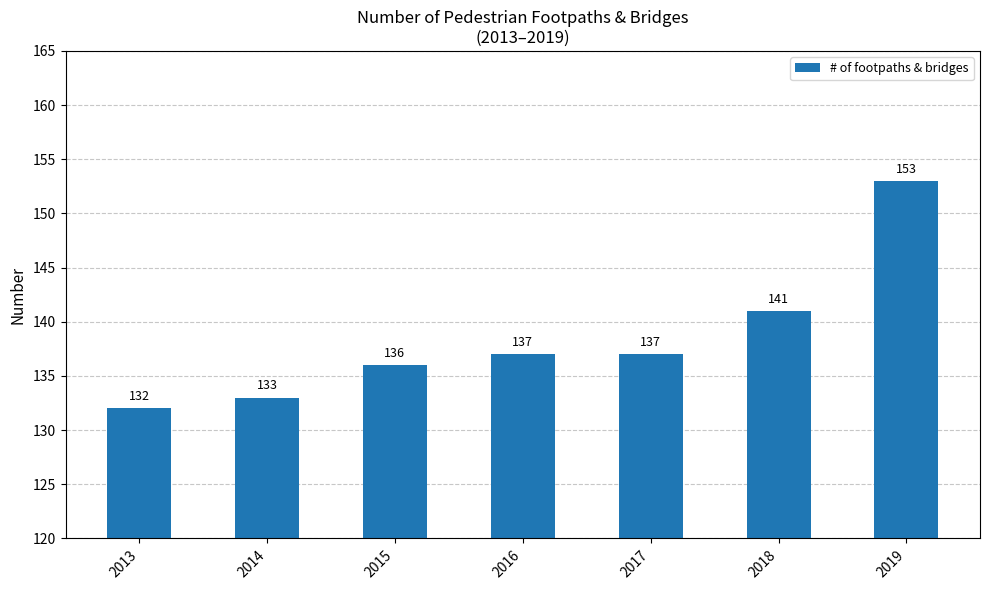

Count the number of categories in the chart.

7